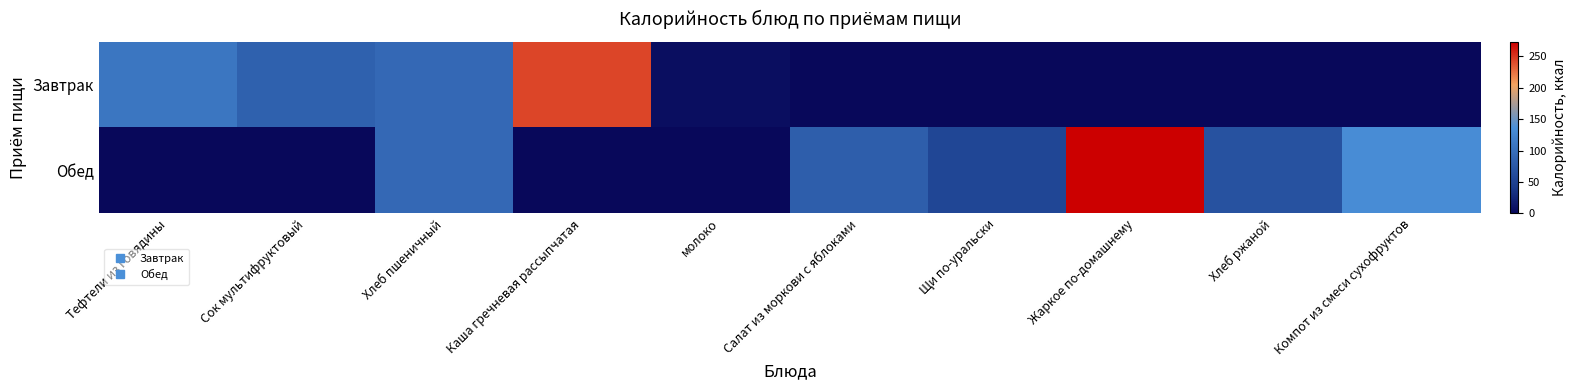

What is the maximum value shown in the chart?

273.0